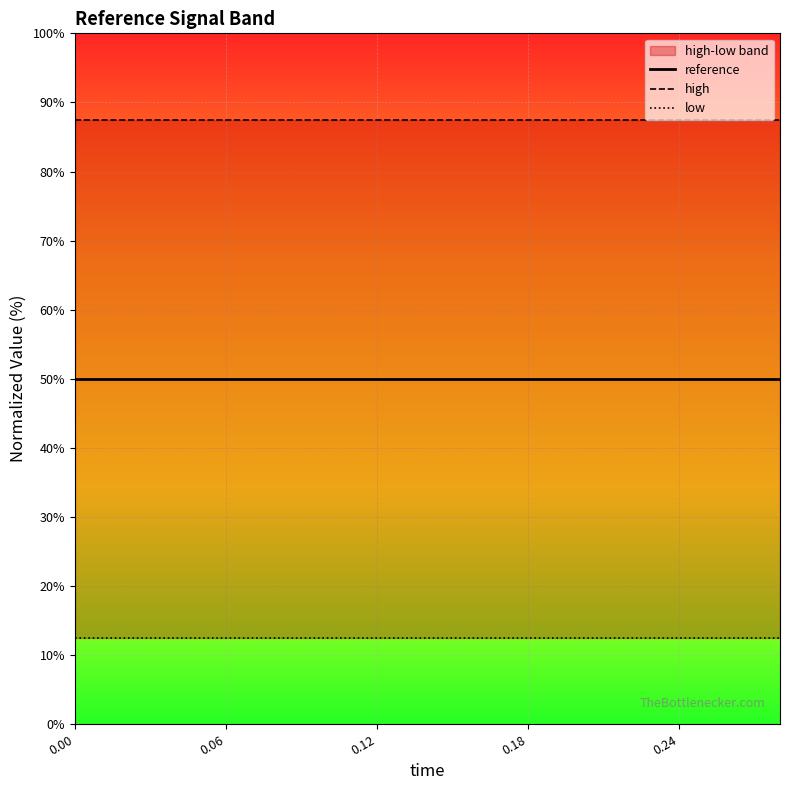

What value does the high series have at 0.24?

87.5